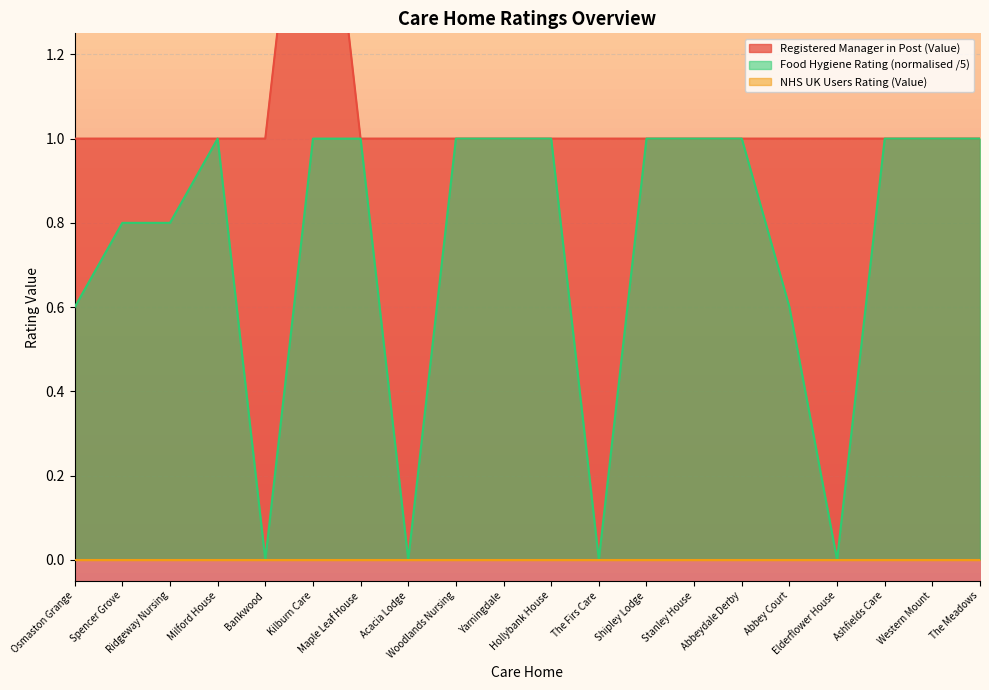

Reading left to right, what are all the values shown in this chart?

Osmaston Grange=1	Spencer Grove=1	Ridgeway Nursing=1	Milford House=1	Bankwood=1	Kilburn Care=2	Maple Leaf House=1	Acacia Lodge=1	Woodlands Nursing=1	Yarningdale=1	Hollybank House=1	The Firs Care=1	Shipley Lodge=1	Stanley House=1	Abbeydale Derby=1	Abbey Court=1	Elderflower House=1	Ashfields Care=1	Western Mount=1	The Meadows=1